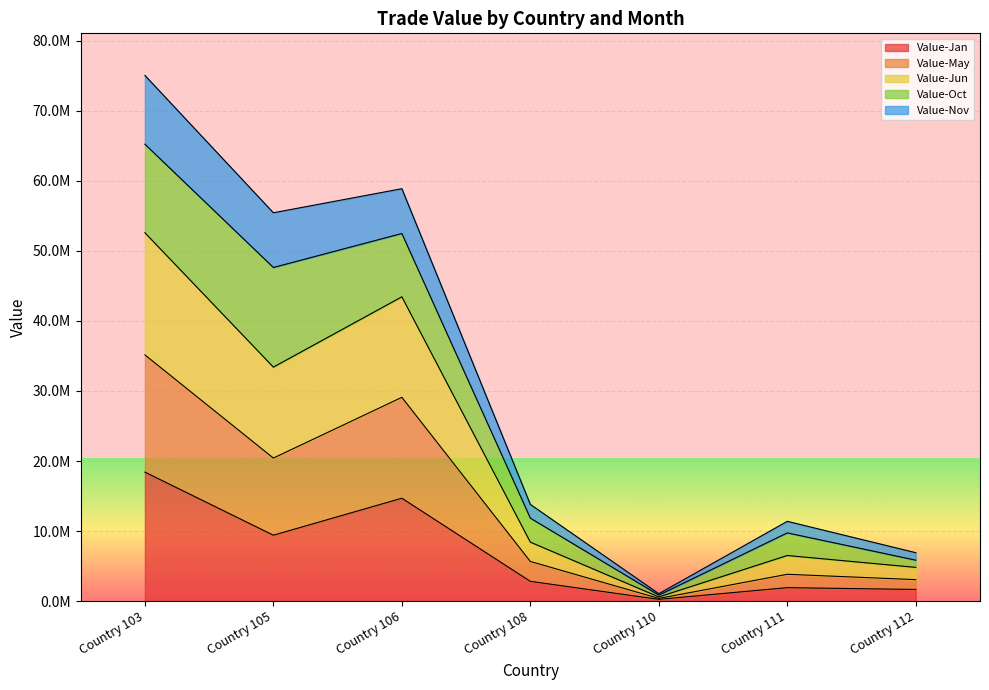

True or false: Value-Jan and Value-Jun intersect in this chart.

False